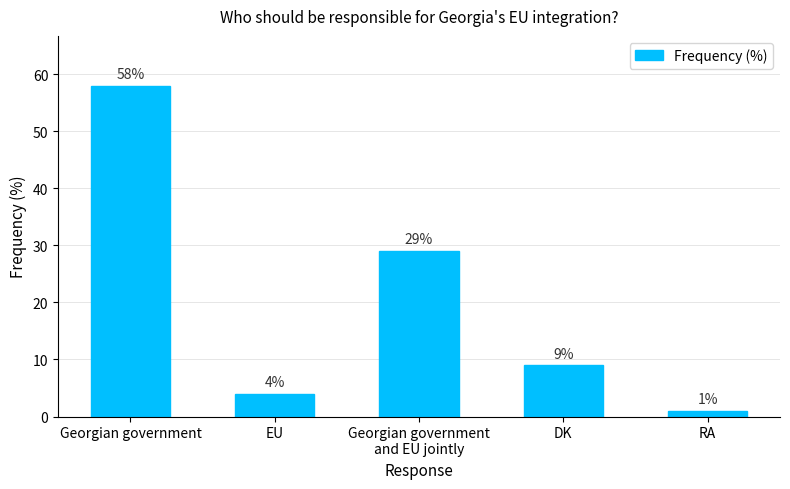

What is the sum of all values?

101